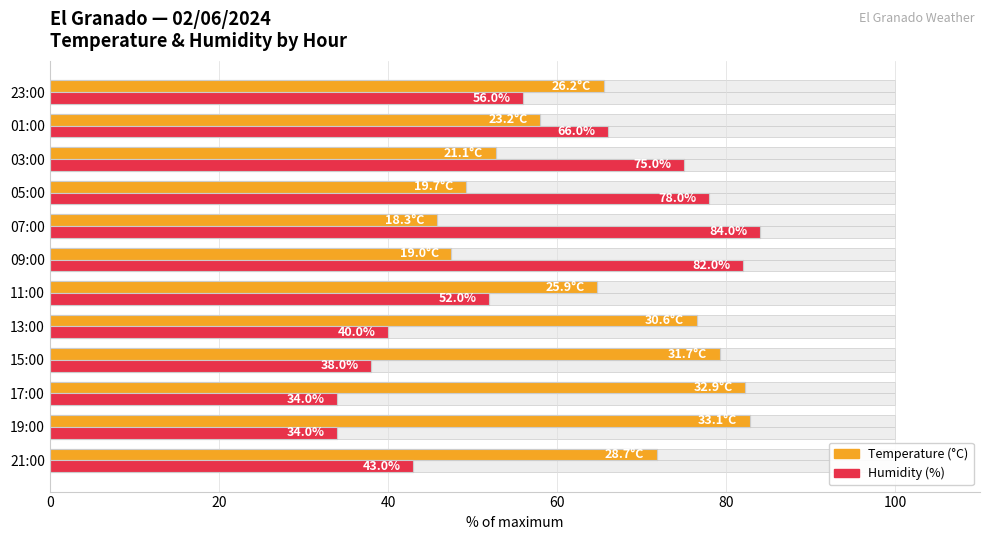

At which category is the sum across all series the highest?

07:00